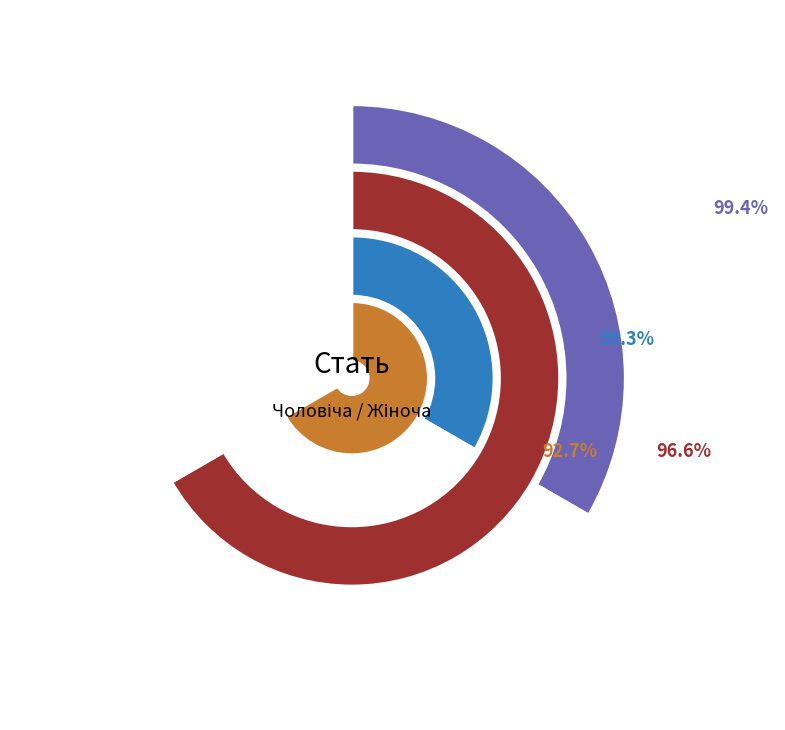

Which slice is the smallest?

Чоловіча